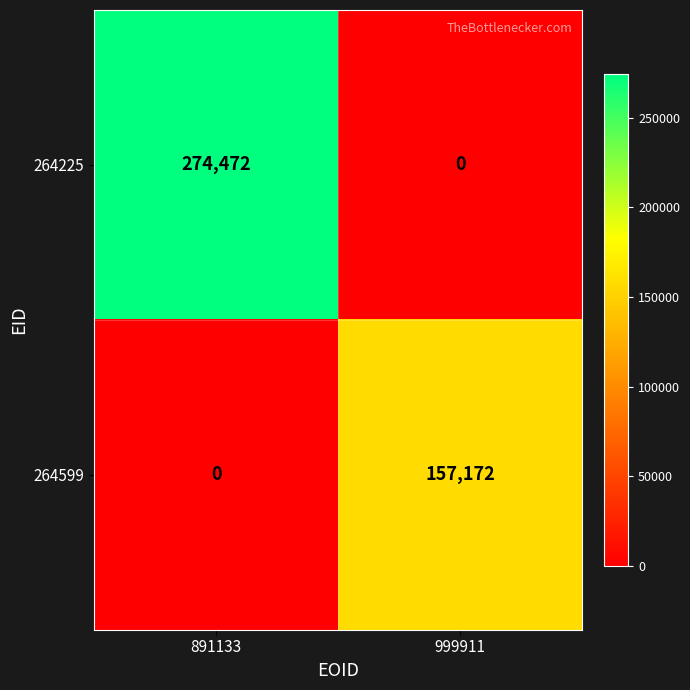

Which series changed the most between 891133 and 999911?

264225